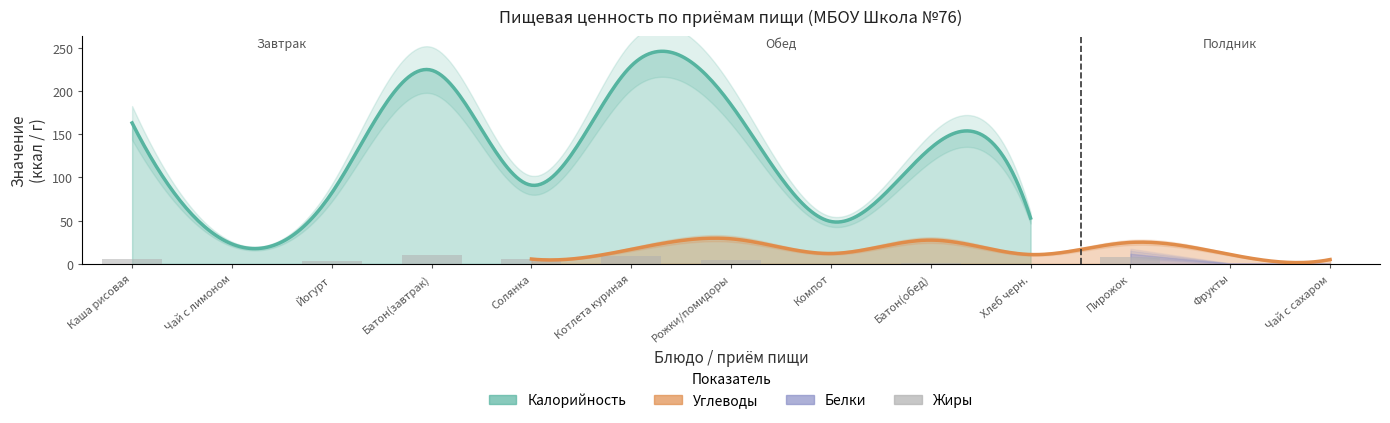

True or false: the data shows 0.3 at Хлеб черн..

True